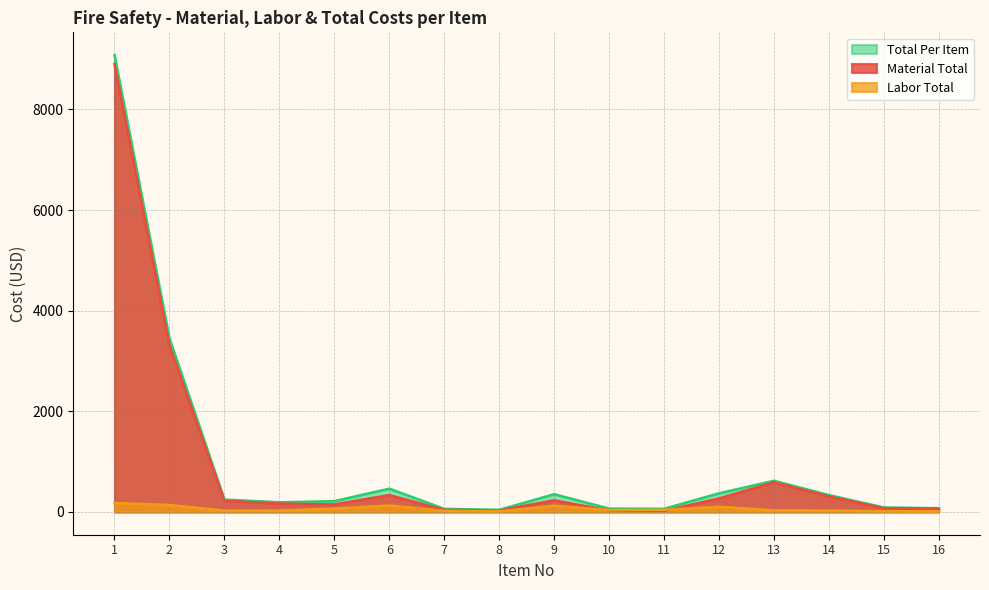

What is the sum of all Labor Total values?

974.5